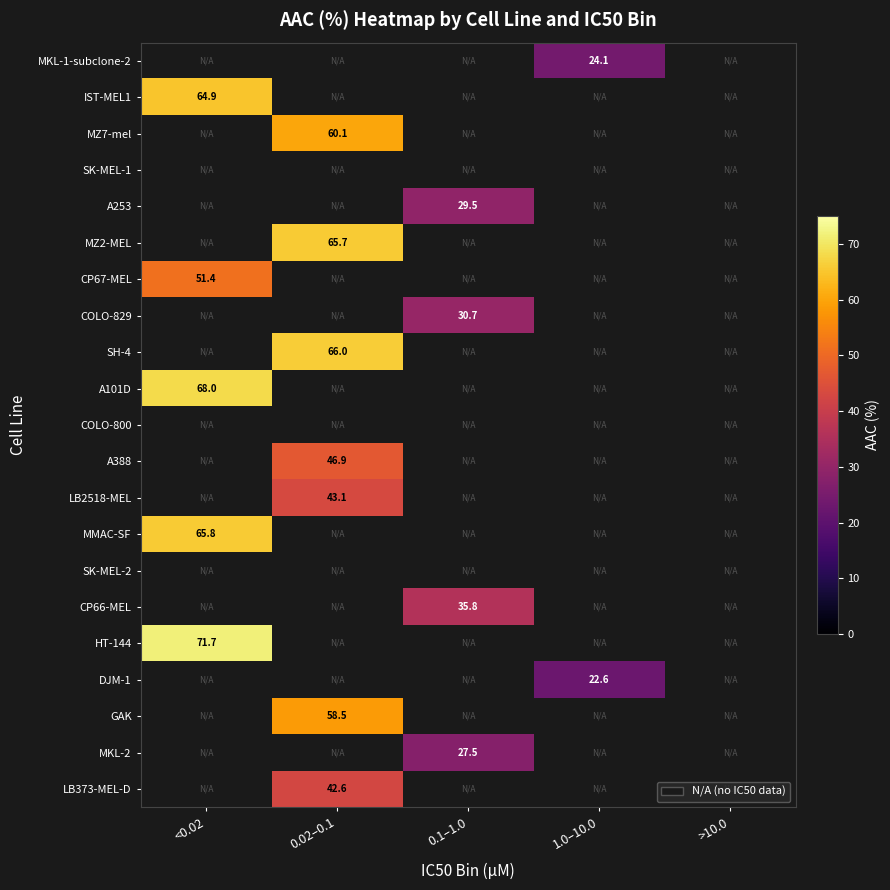

How many data points does each series have?

5